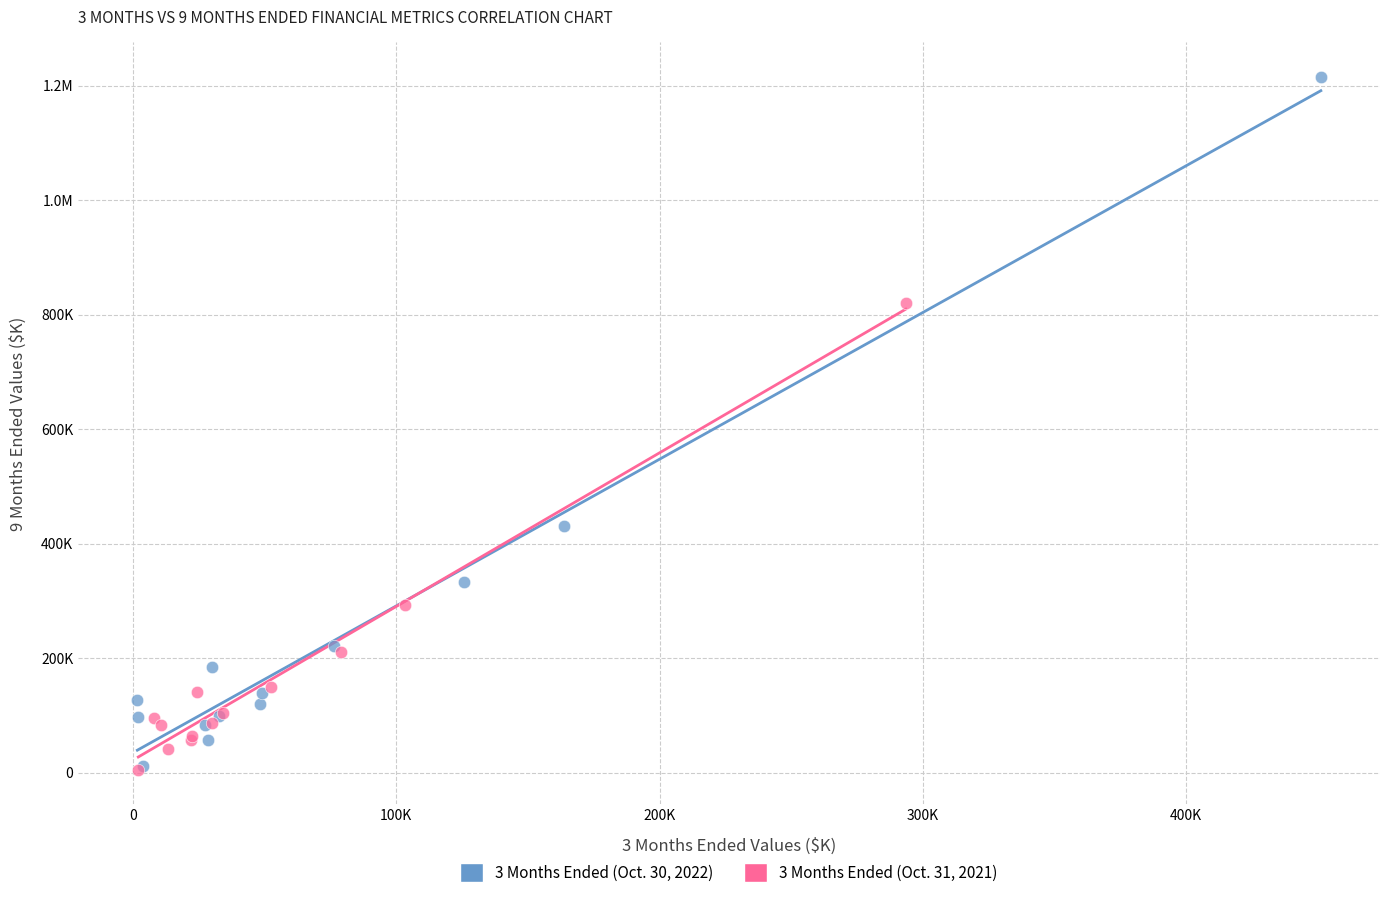

What are all the series names shown in the legend?

3 Months Ended (Oct. 30, 2022), 3 Months Ended (Oct. 31, 2021)